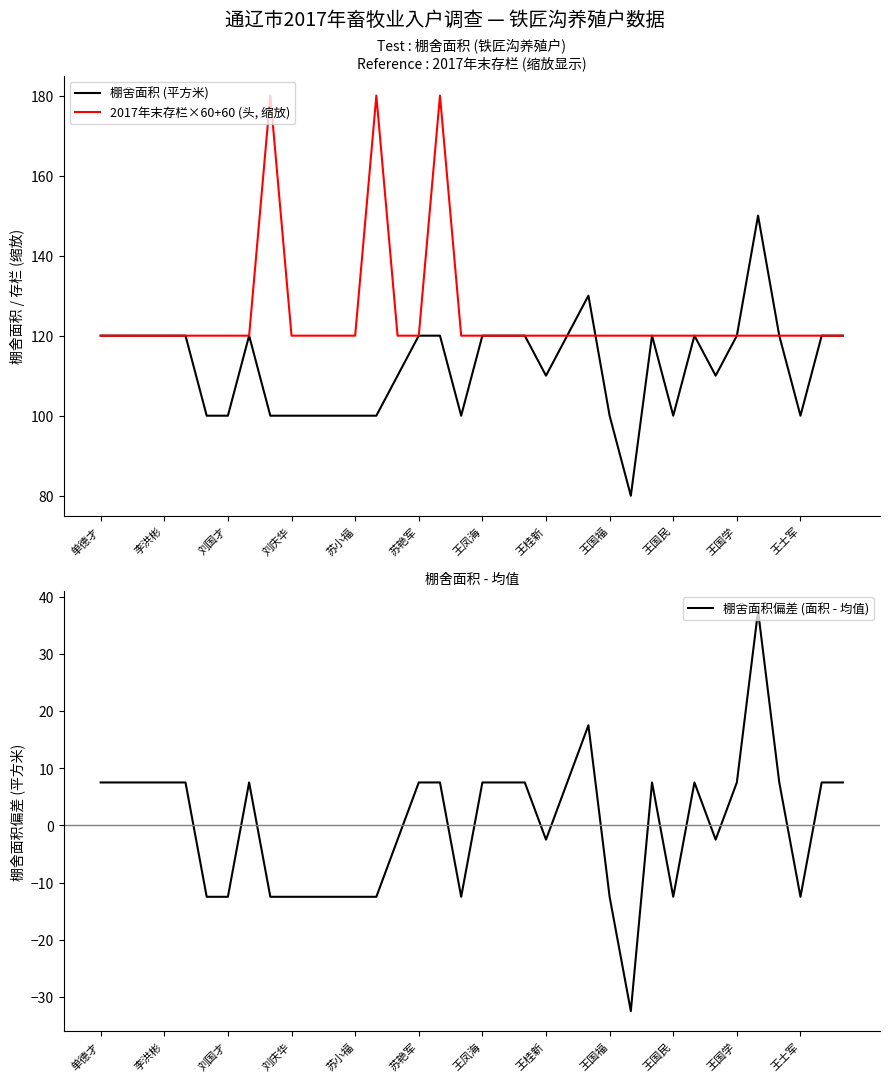

What is the value of the 棚舍面积 (平方米) point at the 19th from the left?

120.0